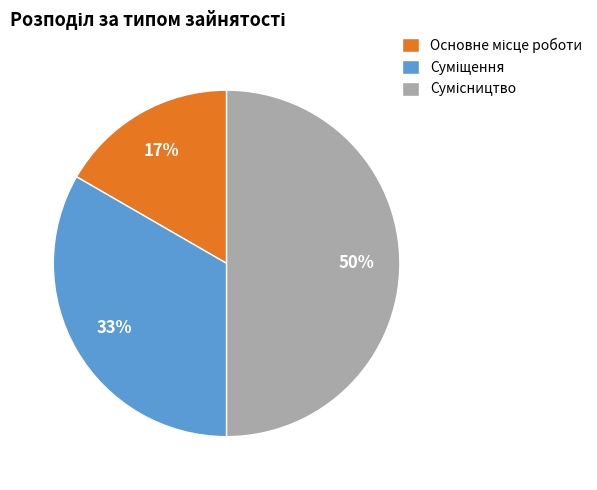

How many slices are in this pie chart?

3